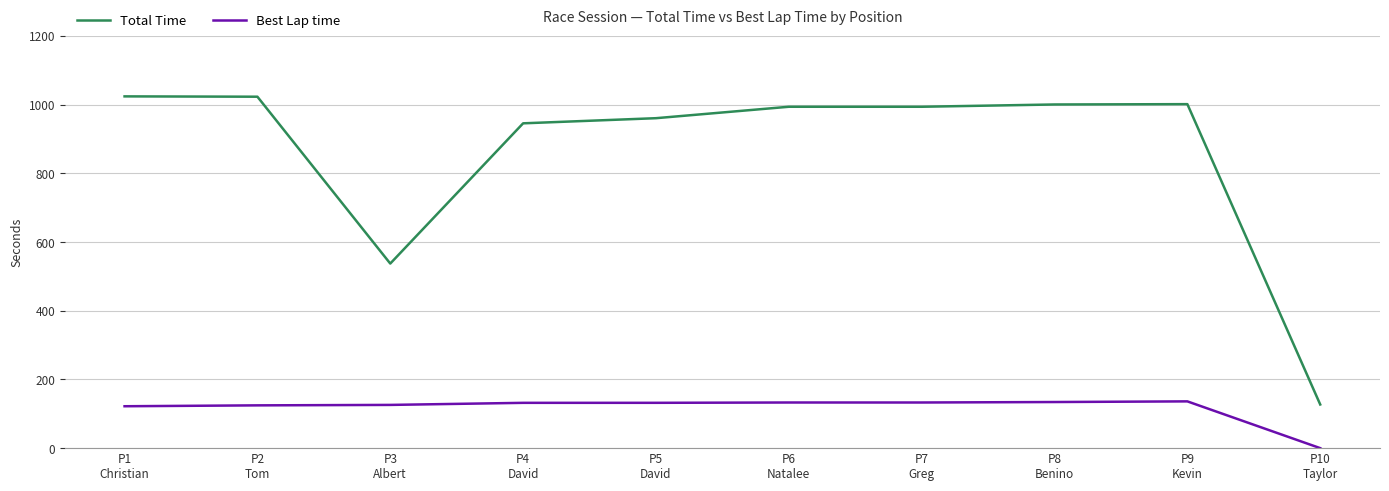

At which category does Total Time reach its first local valley?

P3
Albert